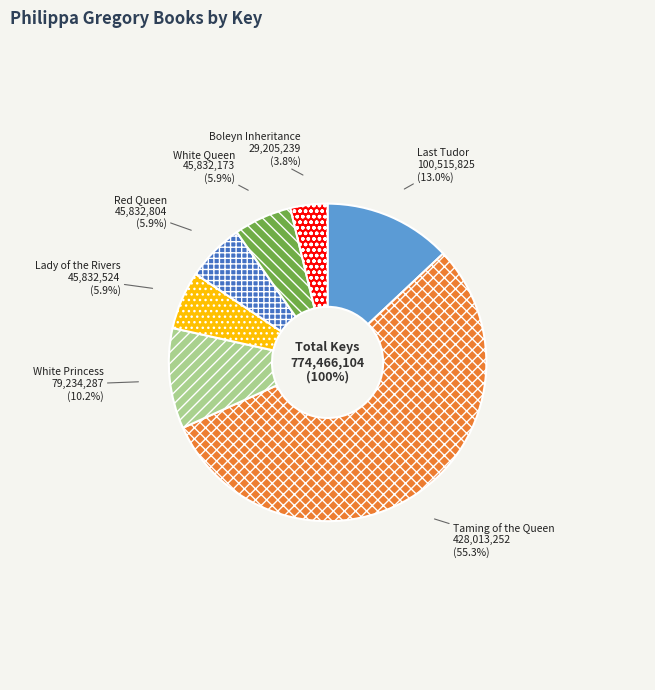

Is there a majority slice in this chart?

Yes